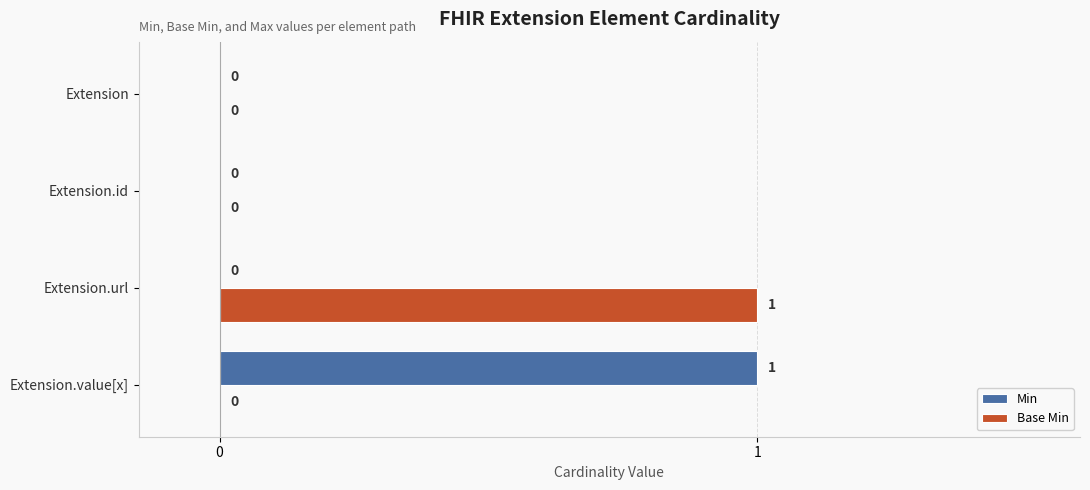

What is the highest value of the Min series?

1